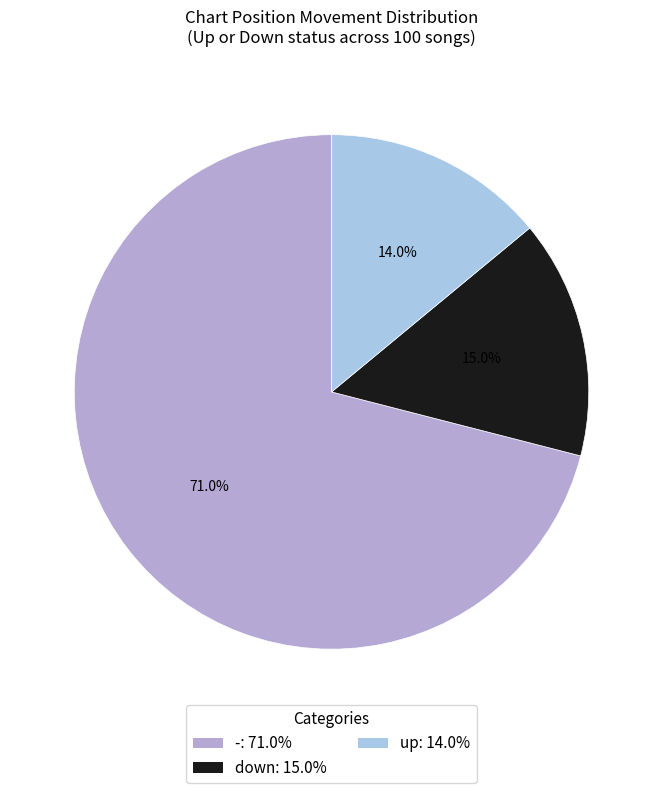

What percentage is NOT represented by up?

86.0%